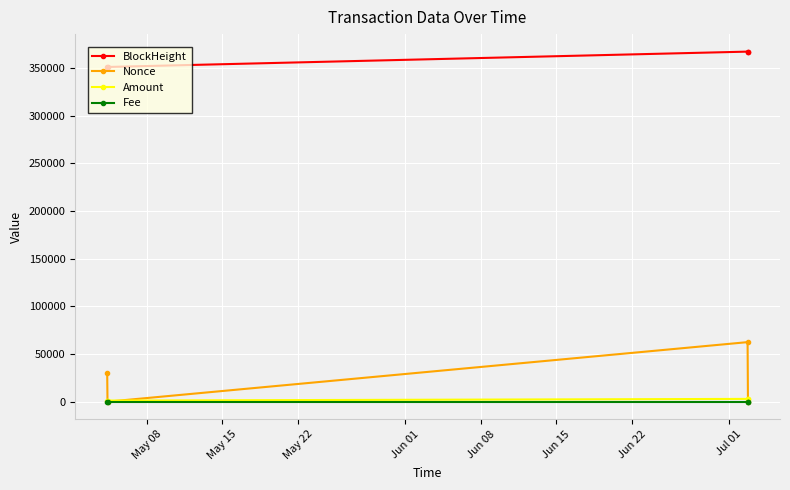

In Nonce, how many points are higher than both neighbors (excluding endpoints)?

1